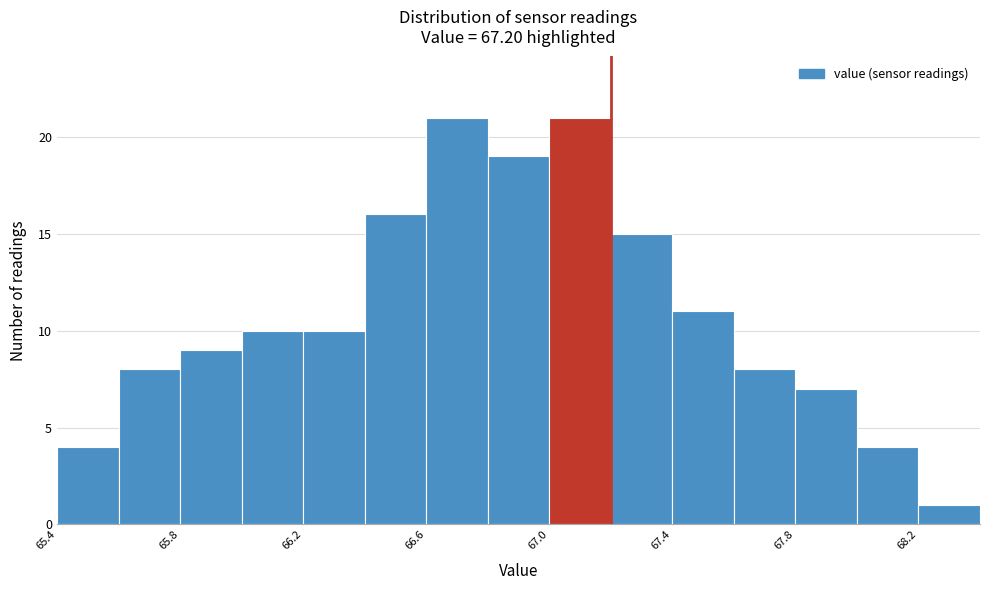

How tall is the bar that spans 67.2 to 67.4 on the x-axis? The values are not printed on the chart, so give them approximately, as read against the axis.

15